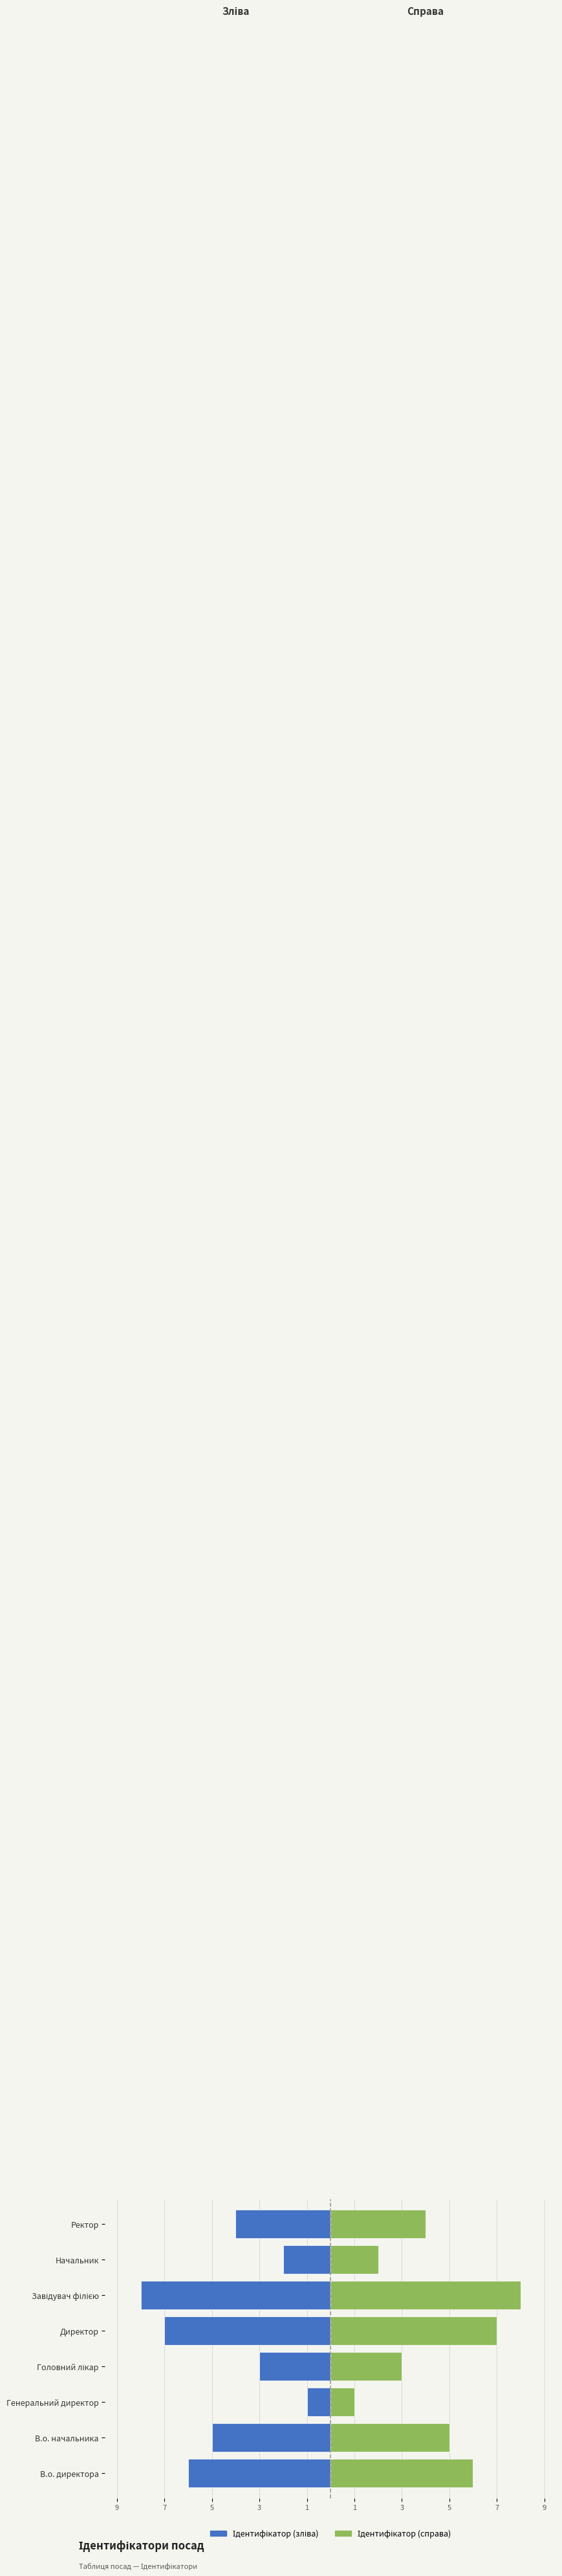

Are the bars grouped side by side (vs. stacked)?

Yes